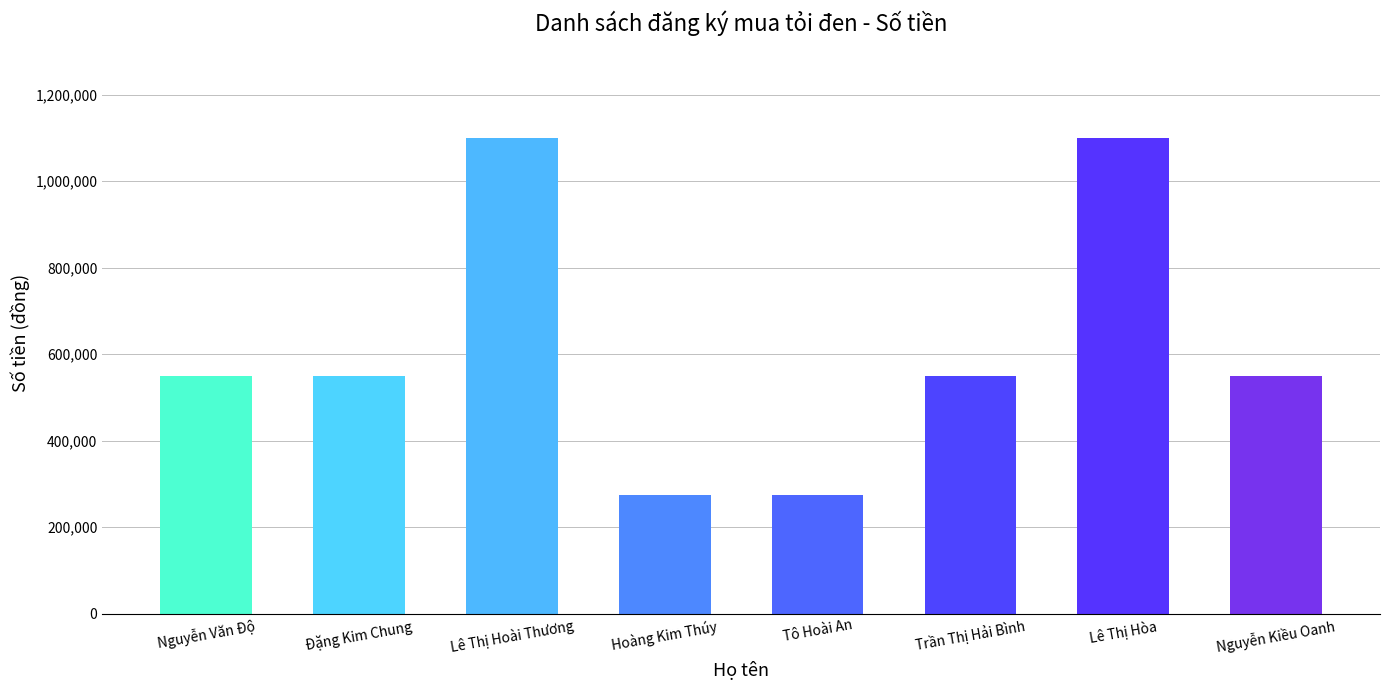

What is the approximate value at Lê Thị Hoài Thương?

1100000